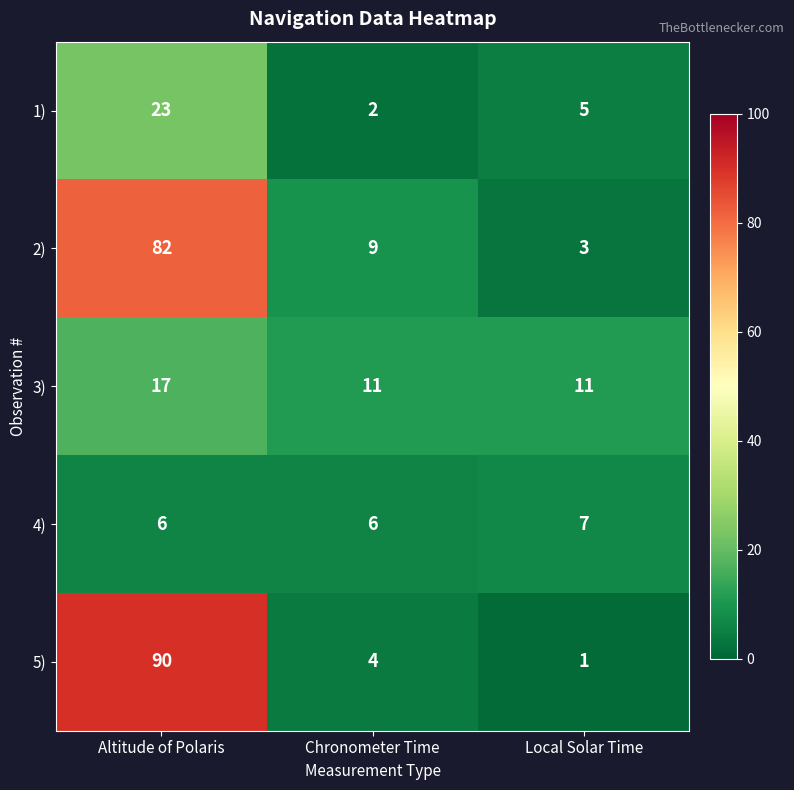

Where is 1) nearest to the value 12?

Local Solar Time